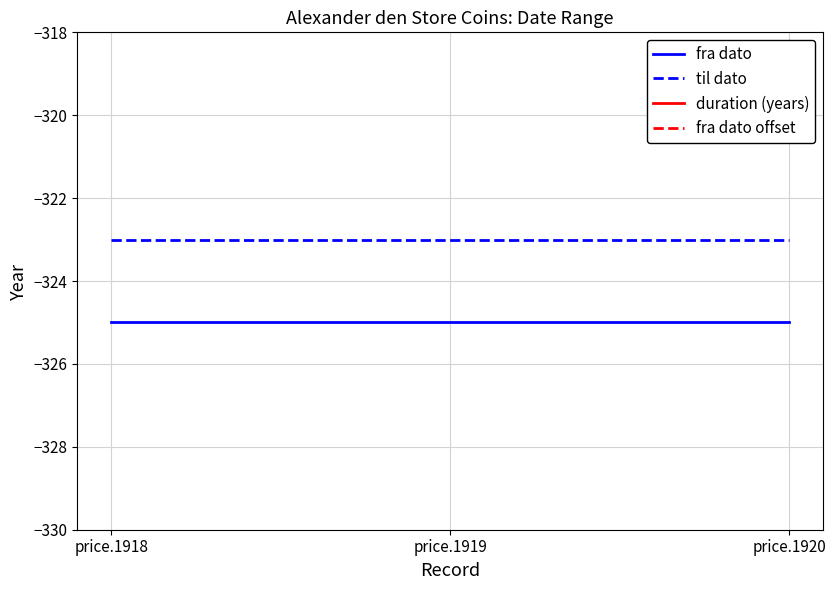

What is the greatest value displayed?

2